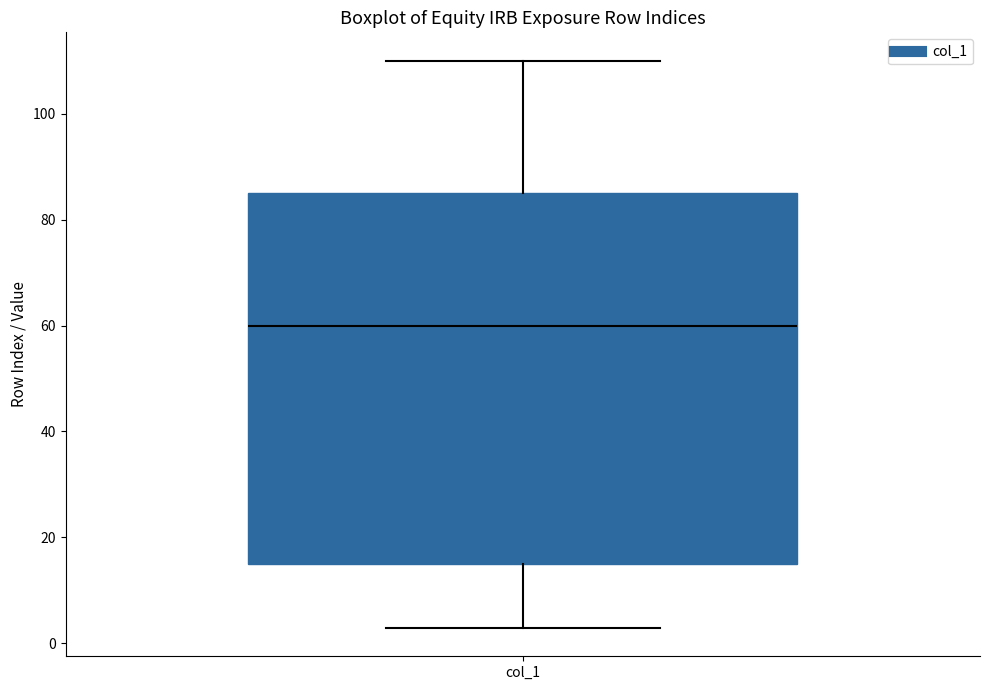

Transcribe this box plot: give where the median line is, the range the box spans, and where the two whiskers end, as read against the y-axis. The values are not printed on the chart, so give them approximately, as read against the axis.

median 60, box 16 to 86, whiskers 2 to 110